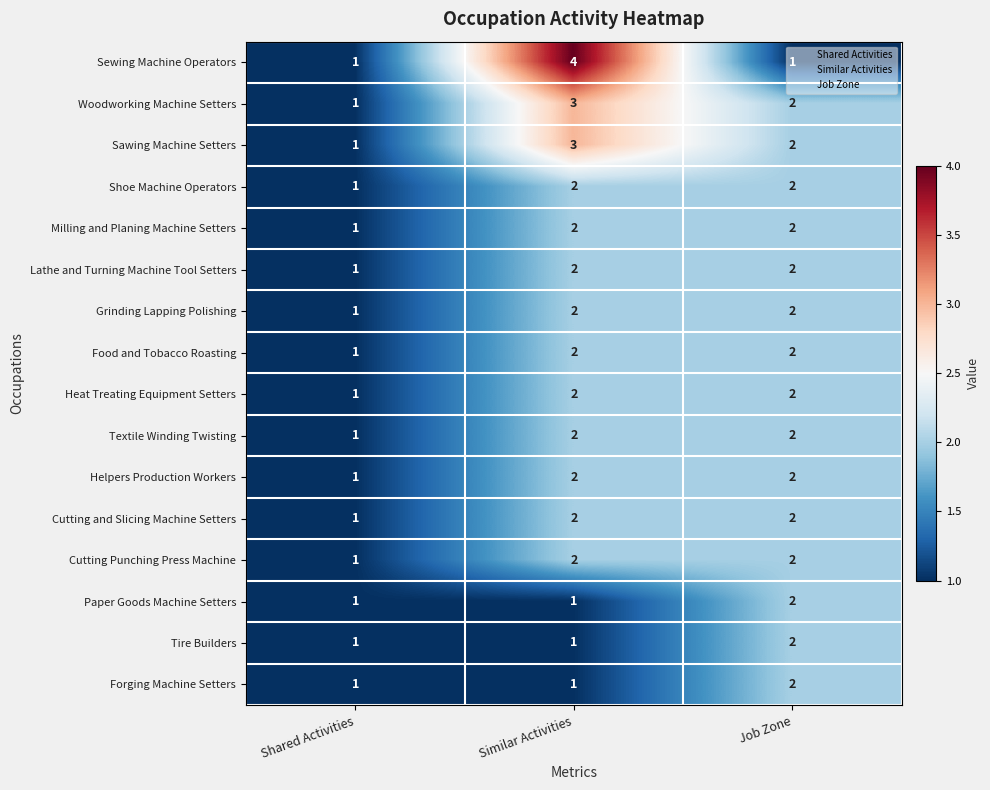

What is the sum of the Cutting Punching Press Machine values at Shared Activities and Job Zone?

3